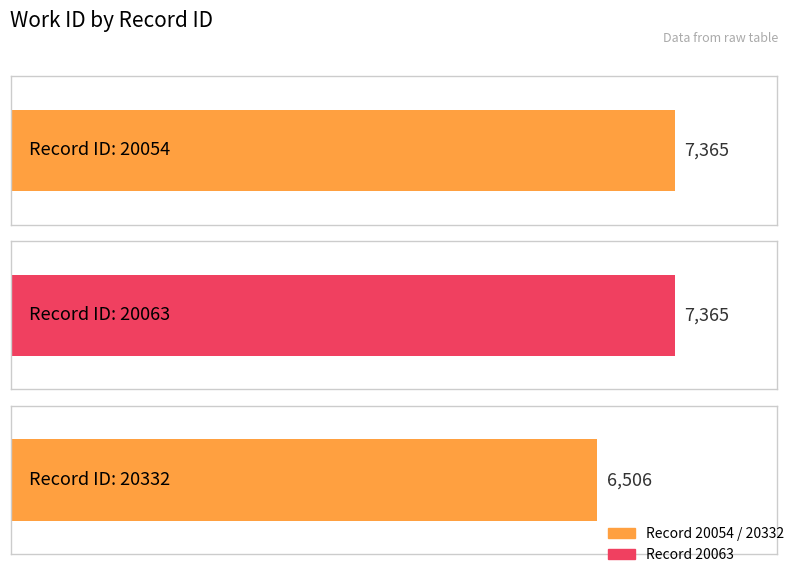

What is the change in value from 20054 to 20332?

-859